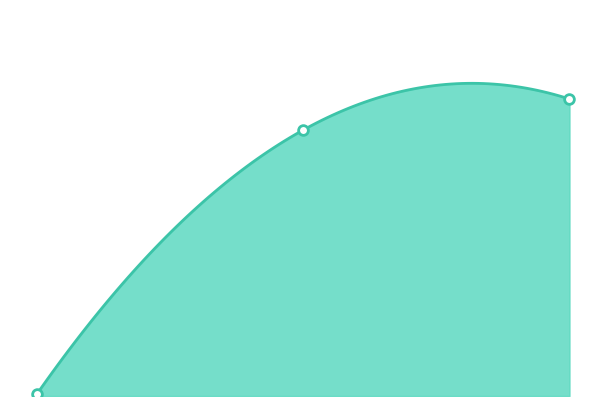

At which category is the sum across all series the highest?

syp-4(S269D)